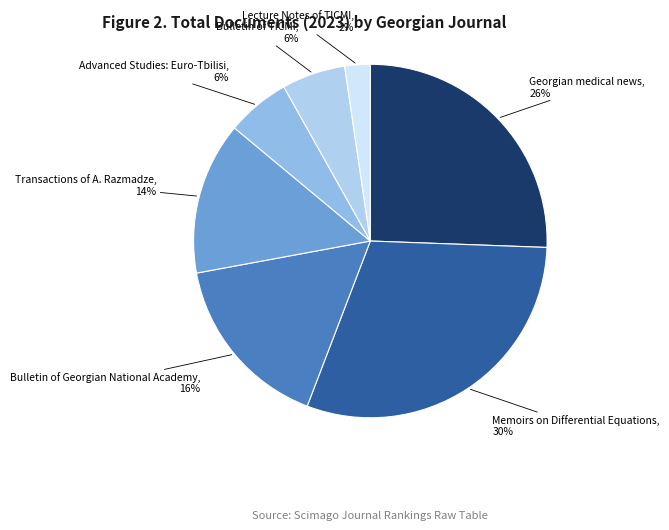

To the nearest percent, what is the combined percentage of Bulletin of Georgian National Academy and Bulletin of TICMI?

22%